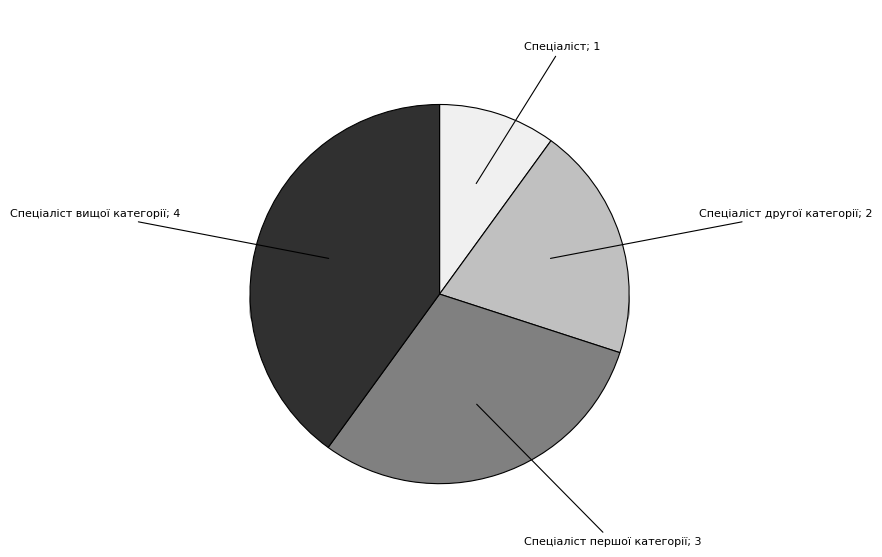

To the nearest percent, what portion does Спеціаліст першої категорії represent?

30%